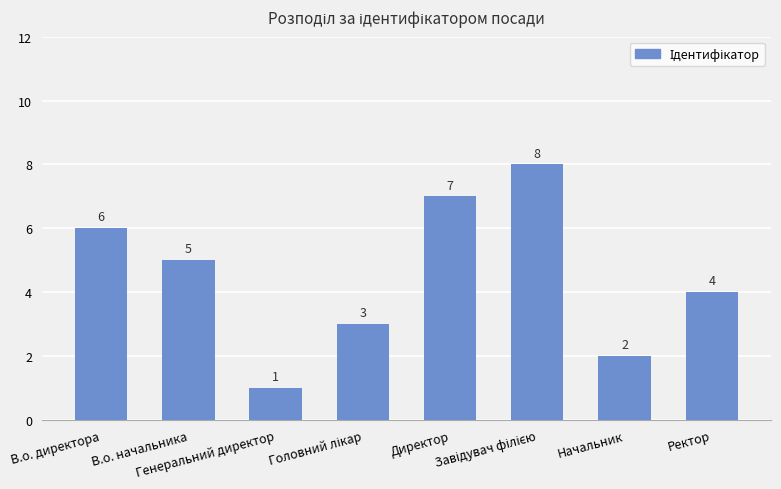

What is the ratio of the value at В.о. директора to the value at Директор?

0.9